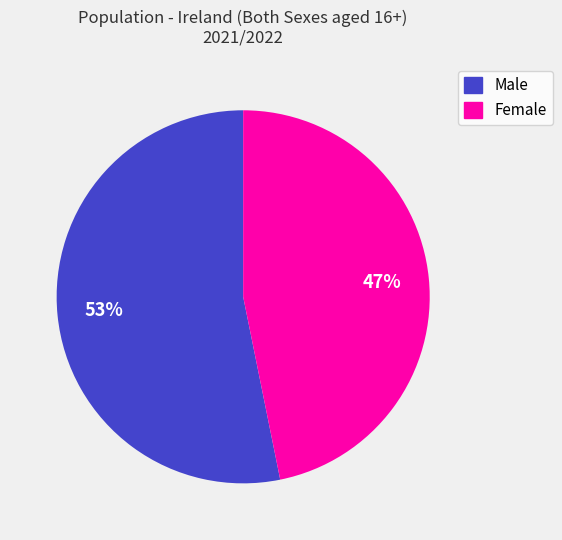

What is the largest slice in the pie chart?

Male